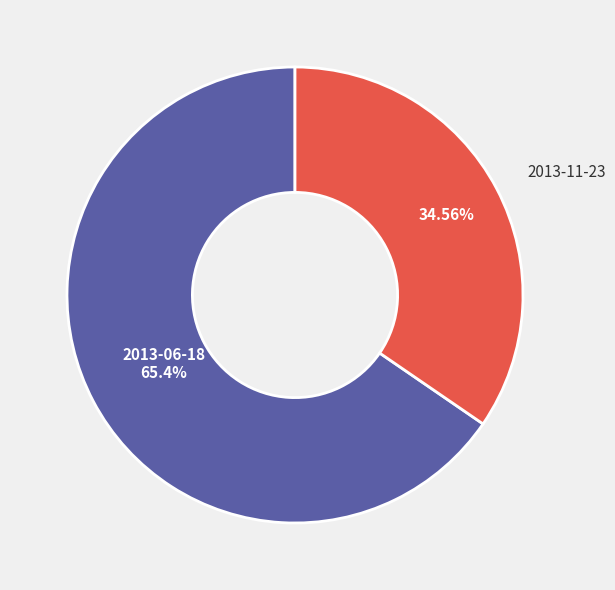

Which slice is the smallest?

2013-11-23